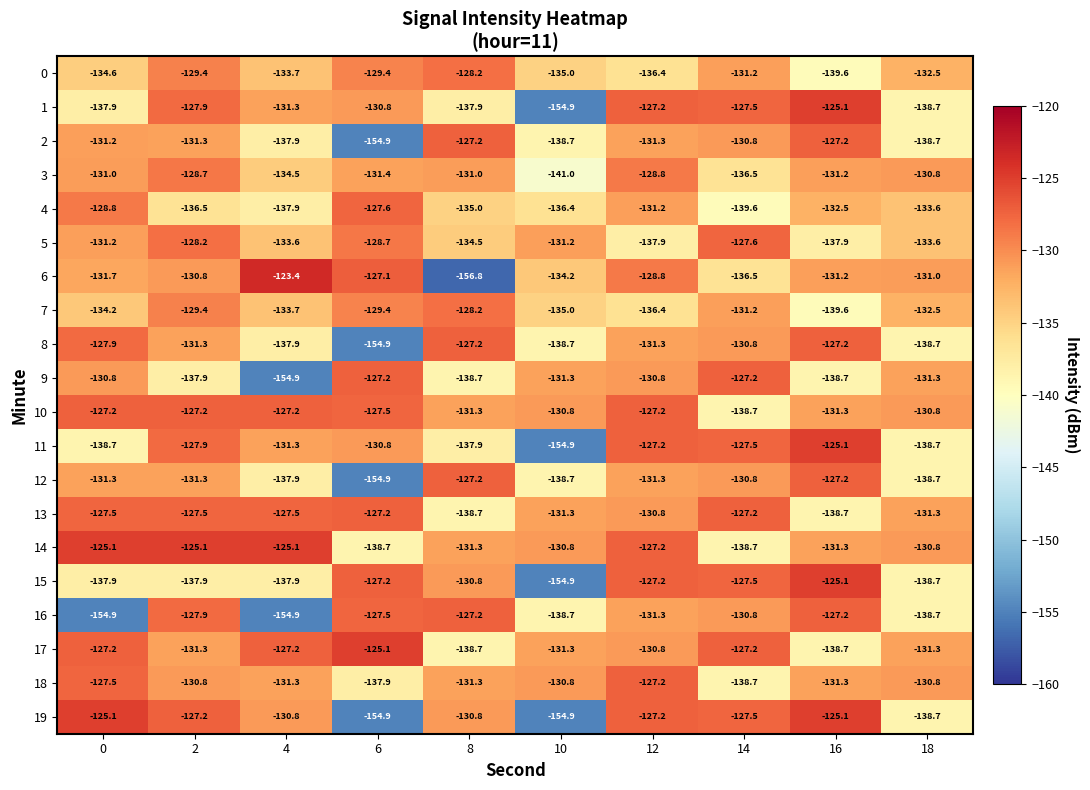

Which series has the largest total across all categories?

10